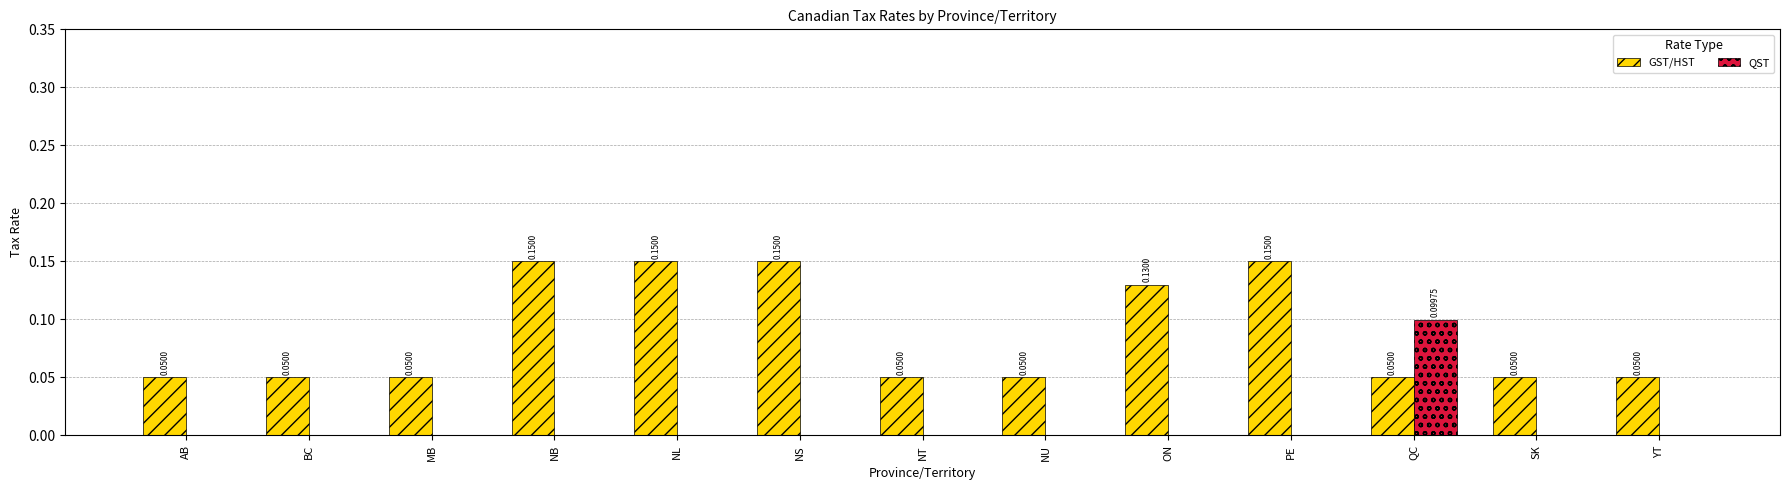

Is it true that GST/HST equals 0.1 at ON?

True